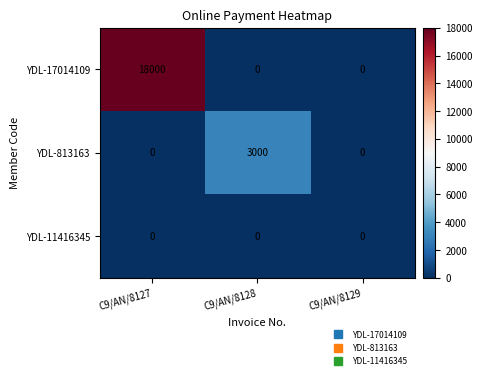

What is the total value across all series at C9/AN/8128?

3000